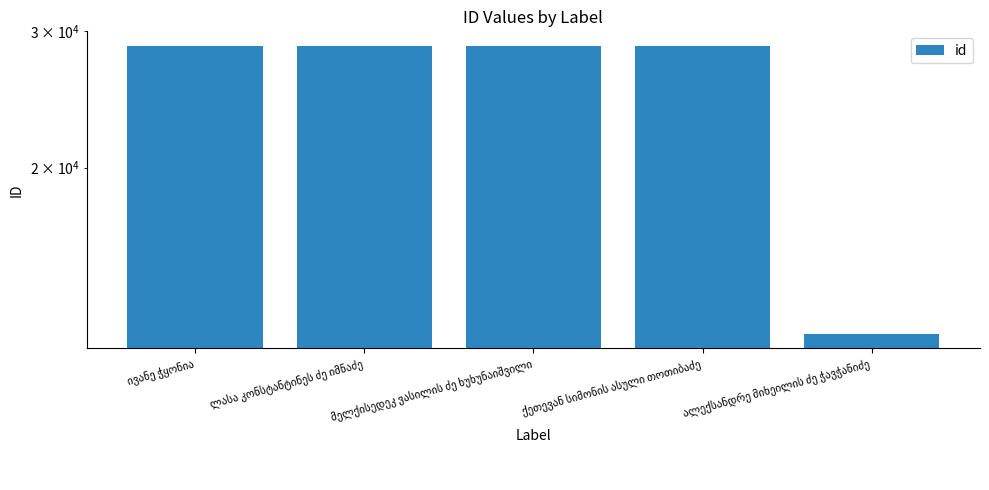

List the labels in order of value, largest first.

ქეთევან სიმონის ასული თოთიბაძე, მელქისედეკ ვასილის ძე ხუხუნაიშვილი, ლასა კონსტანტინეს ძე იმნაძე, ივანე ჭყონია, ალექსანდრე მიხეილის ძე ჭავჭანიძე